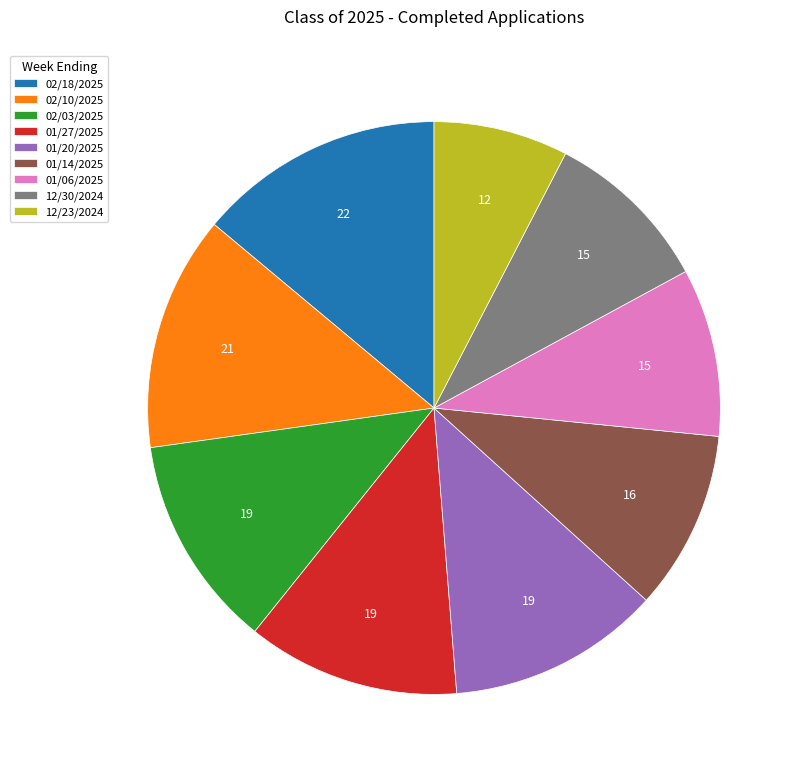

Do 12/30/2024 and 01/27/2025 together represent more than half of the pie?

No